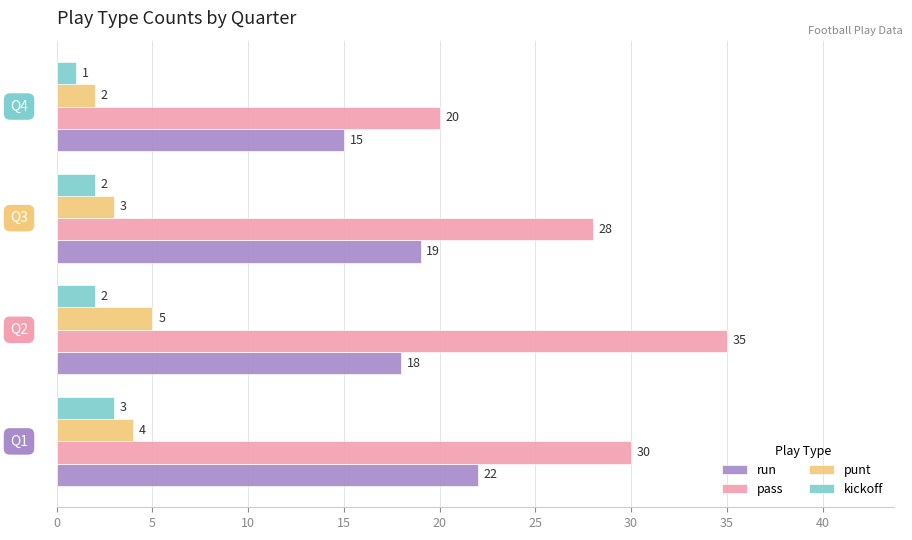

Which series has the largest total across all categories?

pass